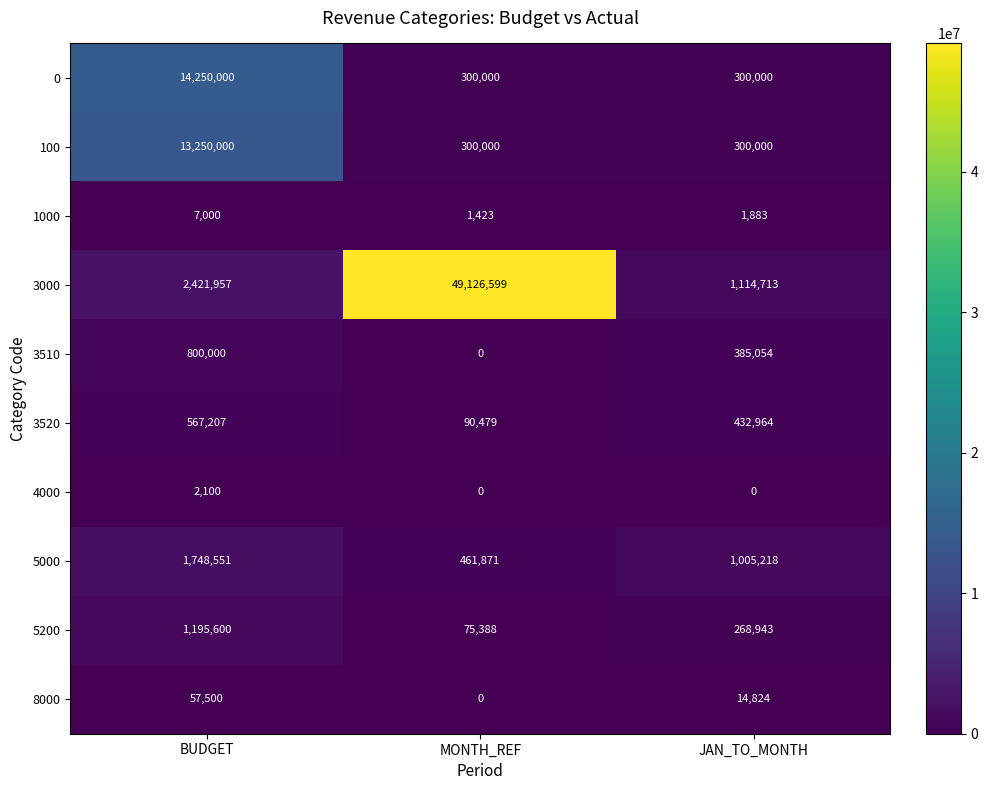

The 3520 series shows 90479 at MONTH_REF. True or false?

True